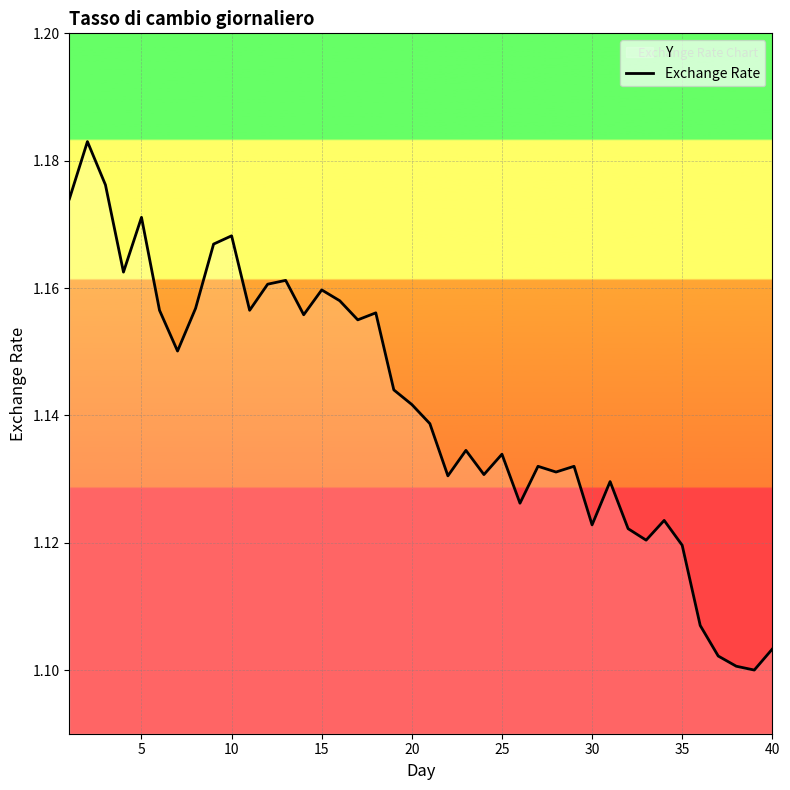

True or false: the data shows 1.9 at 35.

False